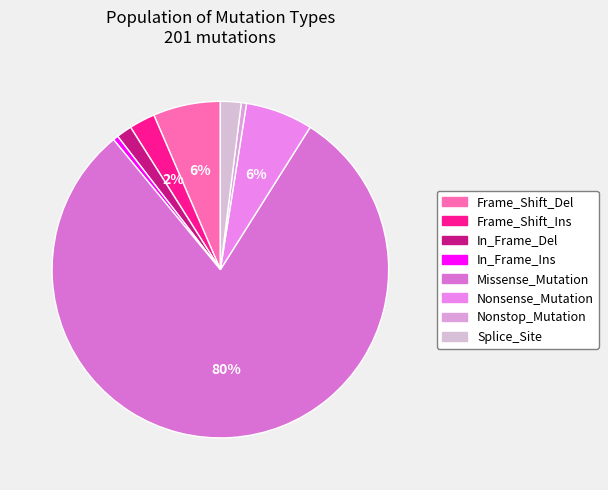

Combined, what portion of the pie is Missense_Mutation and Splice_Site?

82.1%